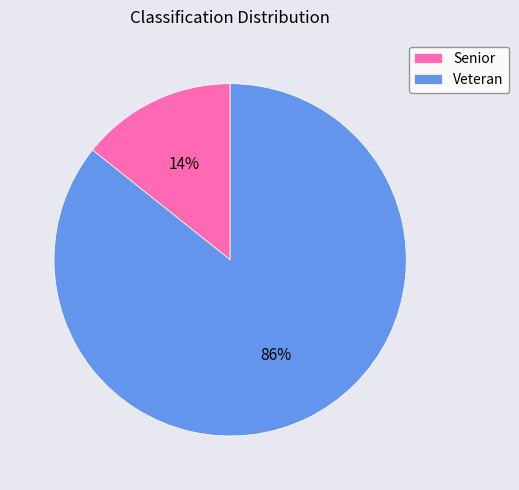

Between Veteran and Senior, which is larger?

Veteran